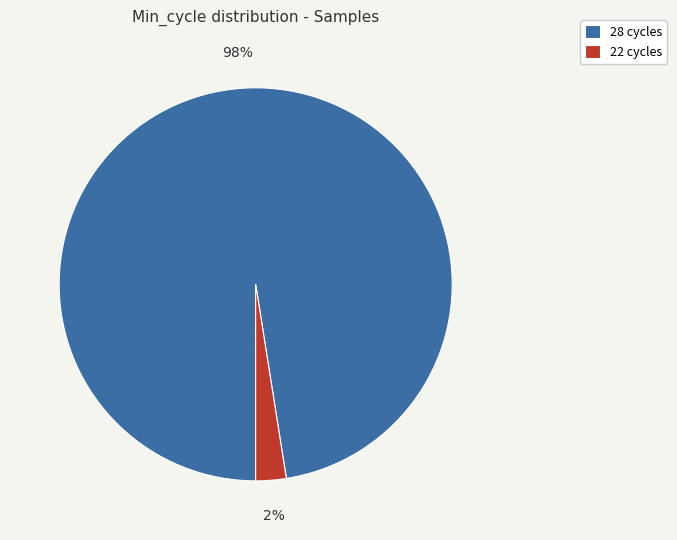

Rank the categories by value from highest to lowest.

28 cycles, 22 cycles